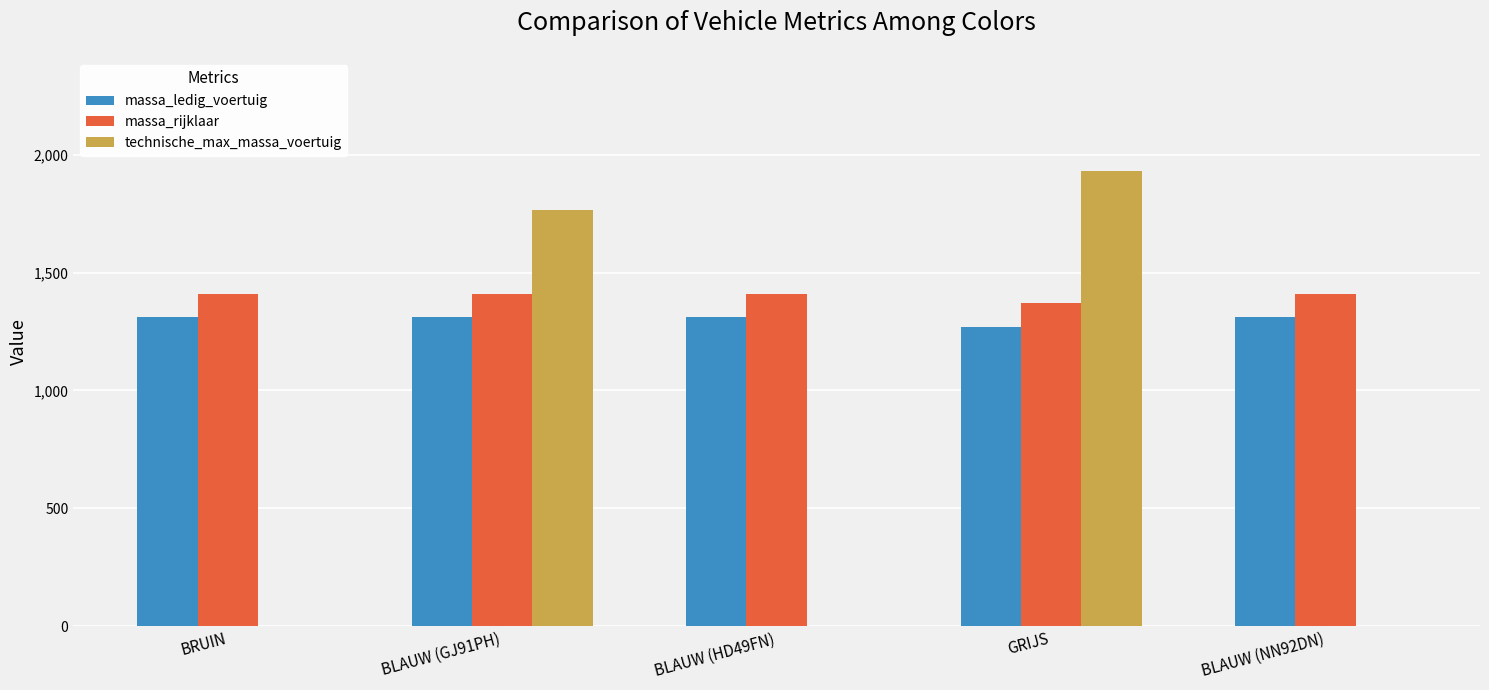

Reading right to left, list all the values displayed in this chart.

massa_ledig_voertuig: 1310	1270	1310	1310	1310
massa_rijklaar: 1410	1370	1410	1410	1410
technische_max_massa_voertuig: 0	1929	0	1767	0